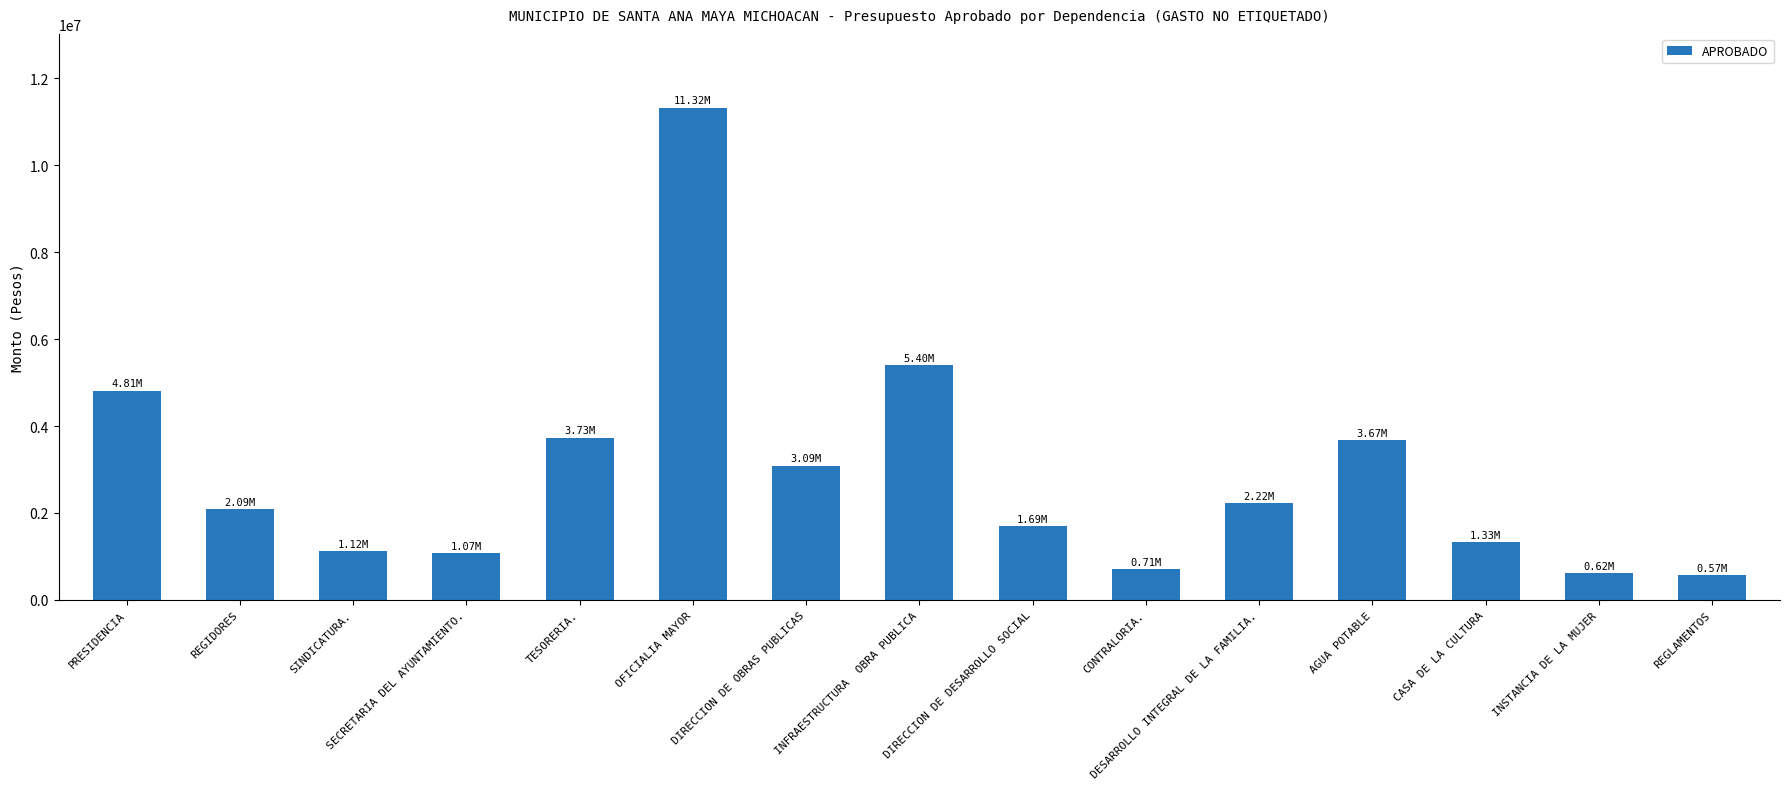

Approximately how many times larger is the value at AGUA POTABLE compared to DIRECCION DE DESARROLLO SOCIAL?

2.2